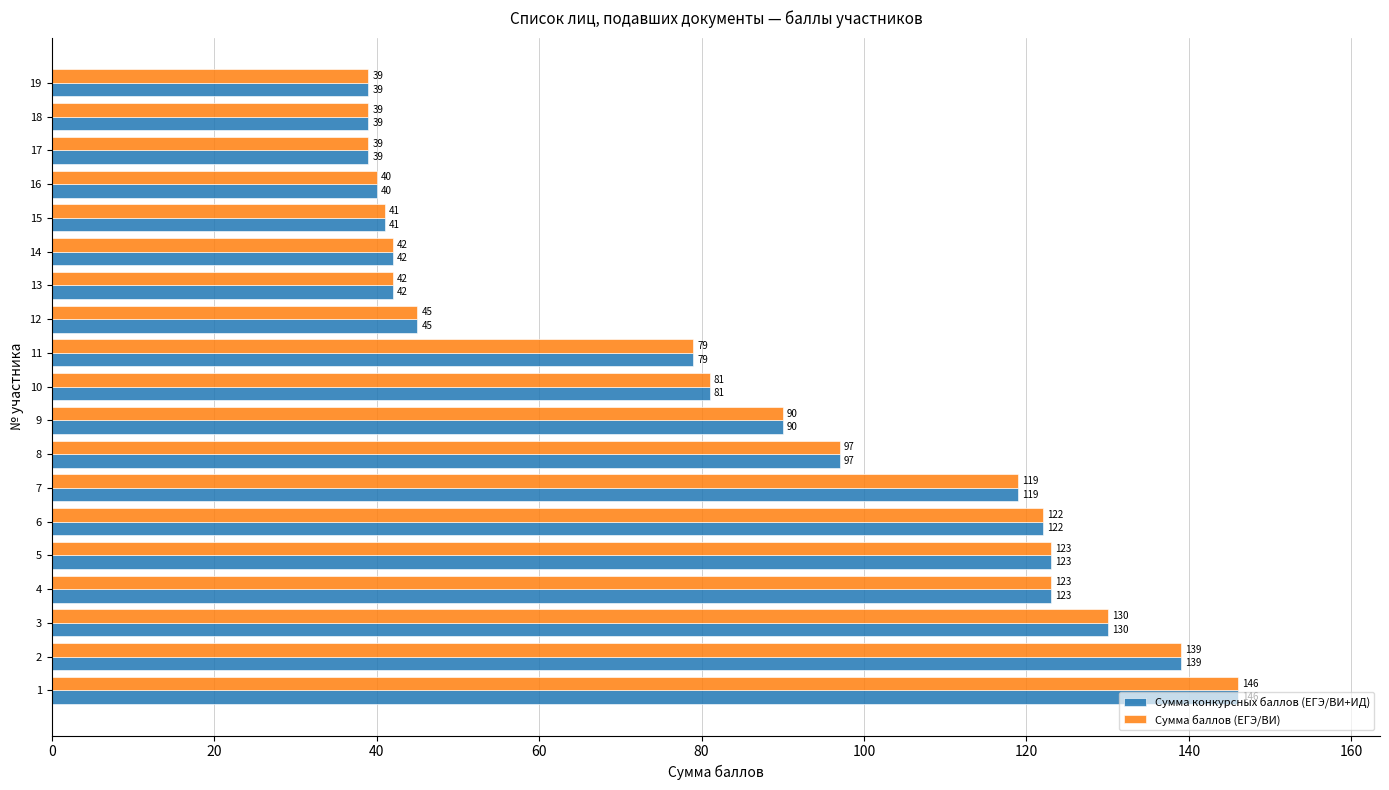

What is the greatest value displayed?

146